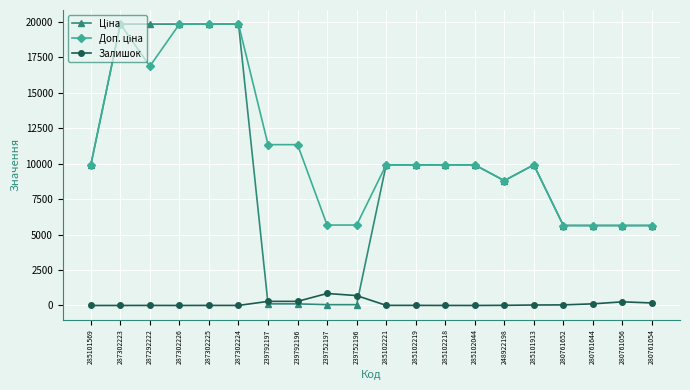

At how many categories does at least one series exceed 12407?

5